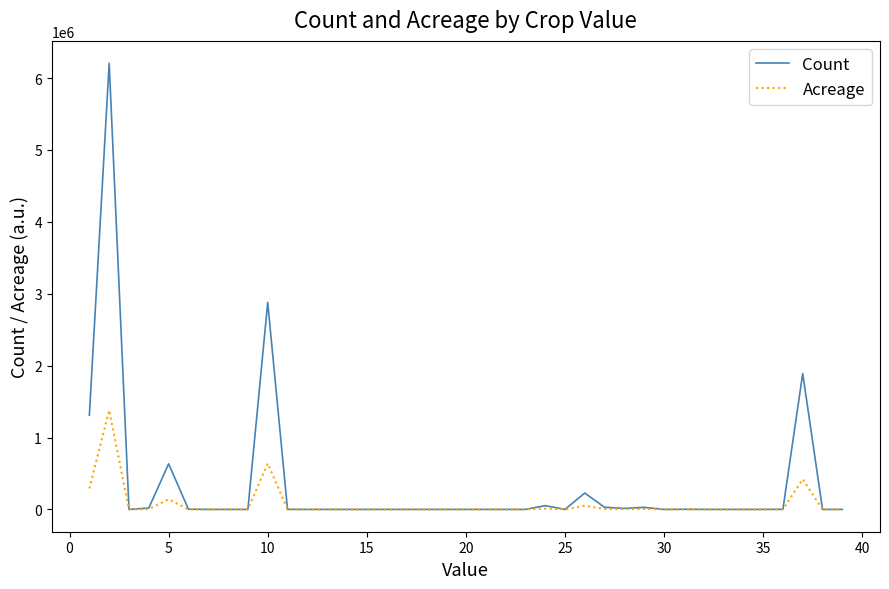

Which series has the largest range (max minus min)?

Count